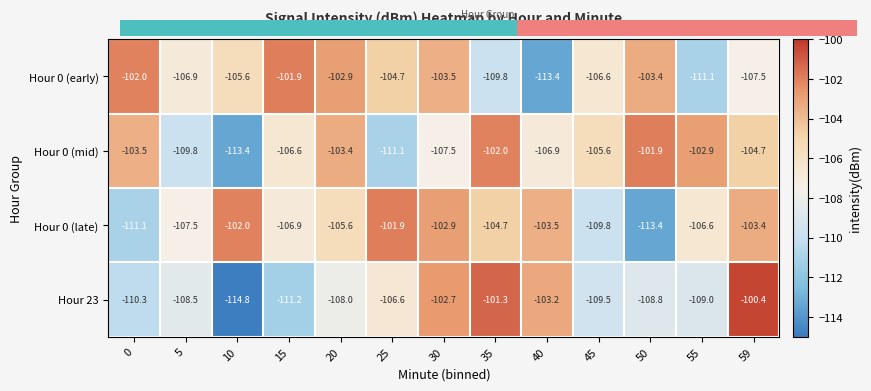

Which series has the widest spread of values?

Hour 23